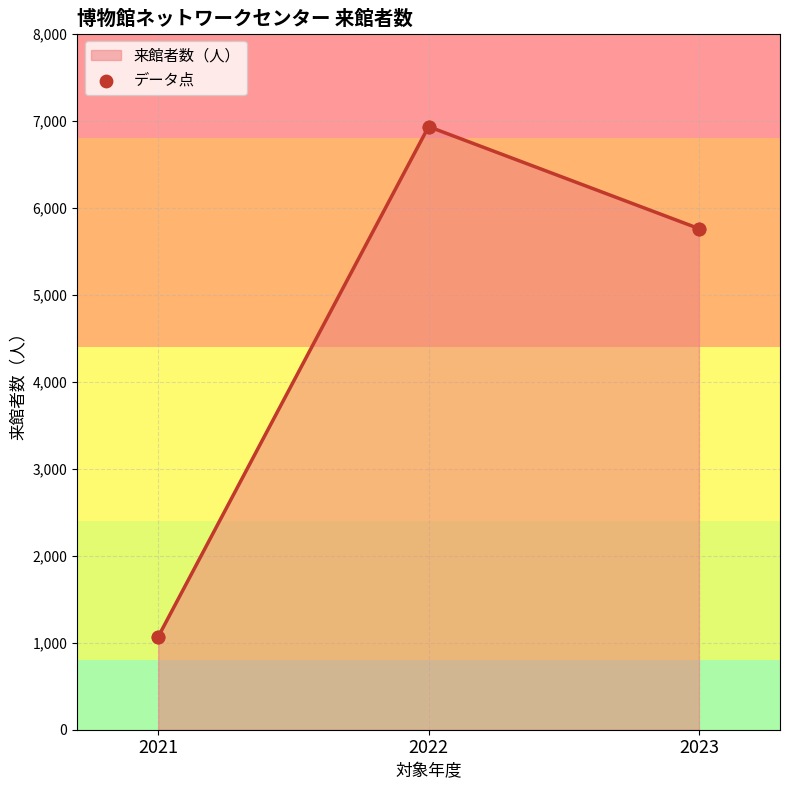

What is the change in value from 2021 to 2022?

+5862